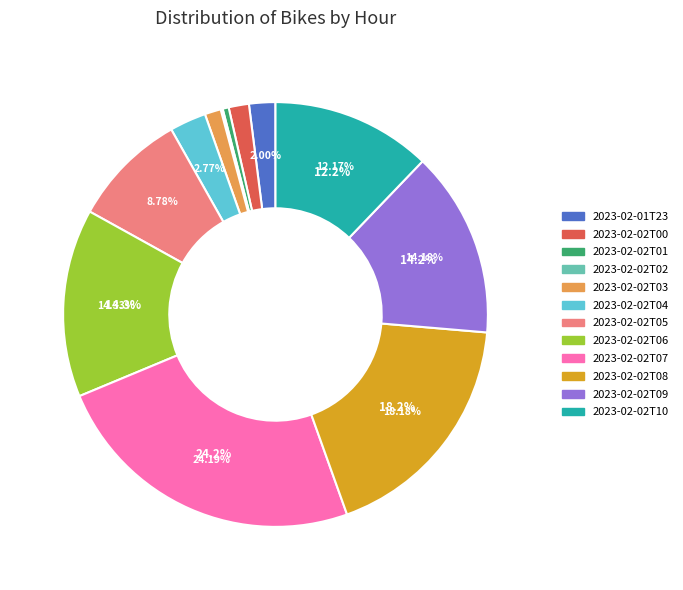

Which slice is the smallest?

2023-02-02T02